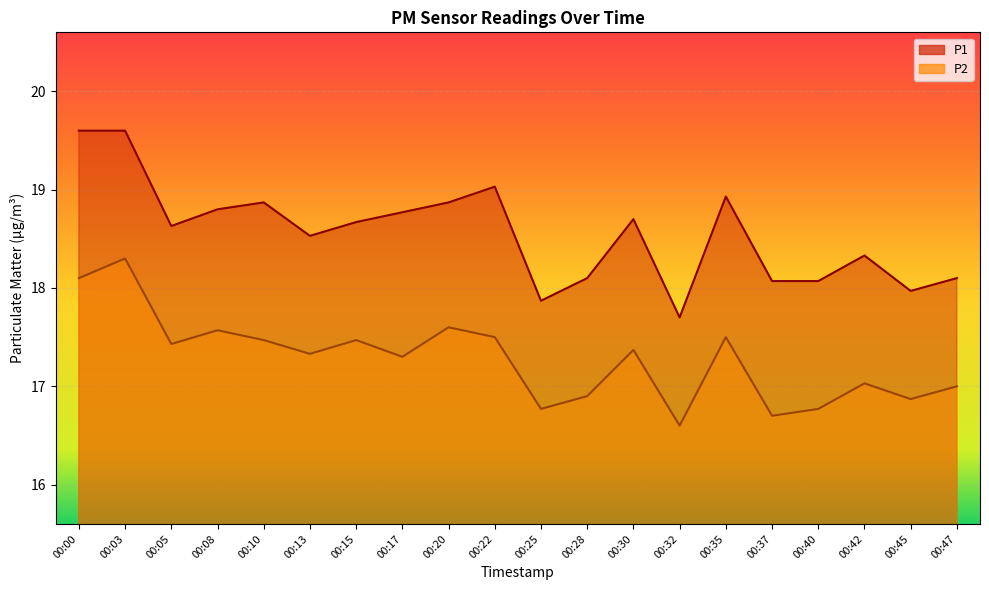

At which label is P2 closest to 17?

00:47